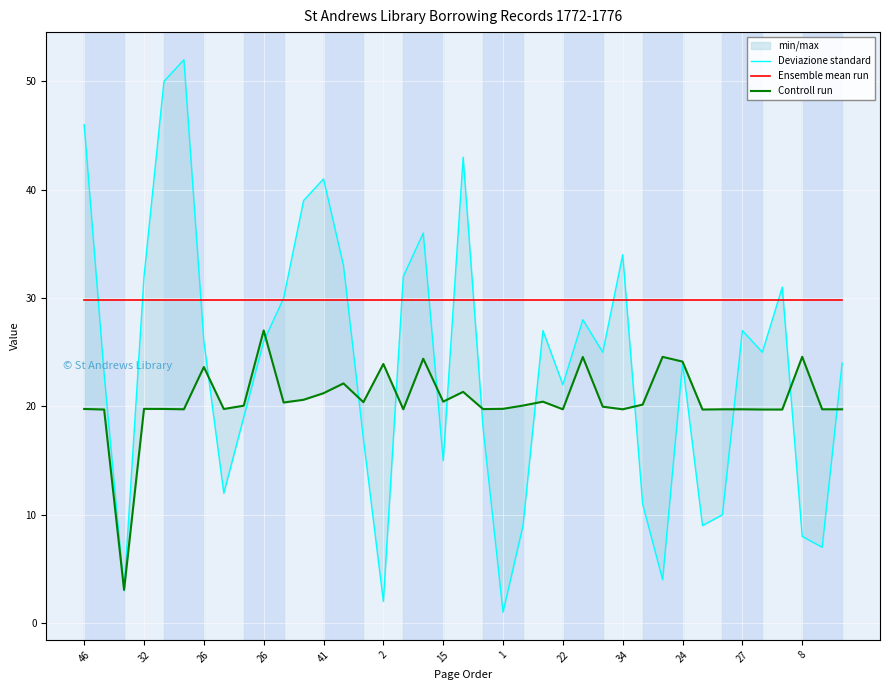

Does the chart display data point markers on the line(s)?

No